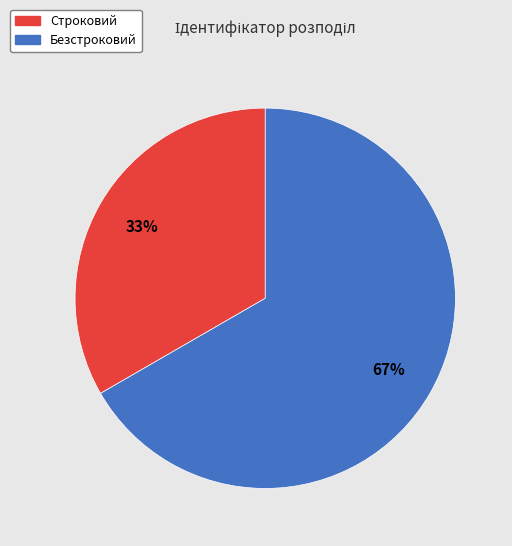

To the nearest percent, what is the combined percentage of Строковий and Безстроковий?

100%